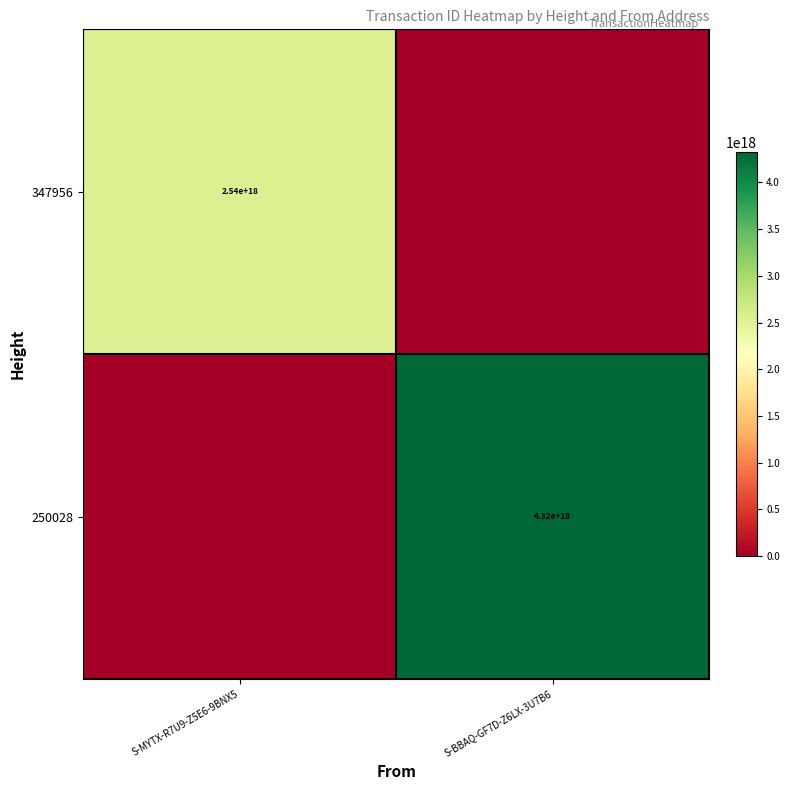

The 347956 series shows 3959589736605463552 at S-MYTX-R7U9-Z5E6-9BNX5. True or false?

False